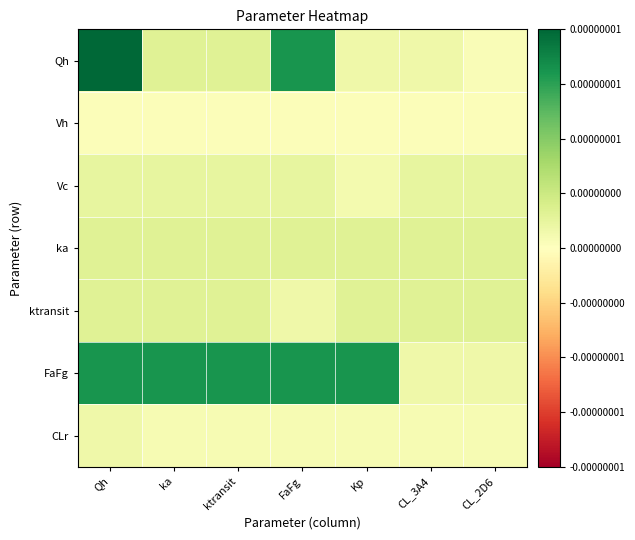

At how many categories does at least one series exceed 0?

7